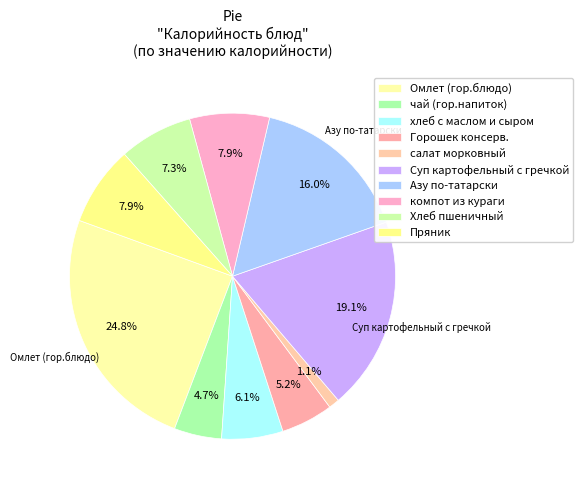

Is Пряник the majority of the pie?

No